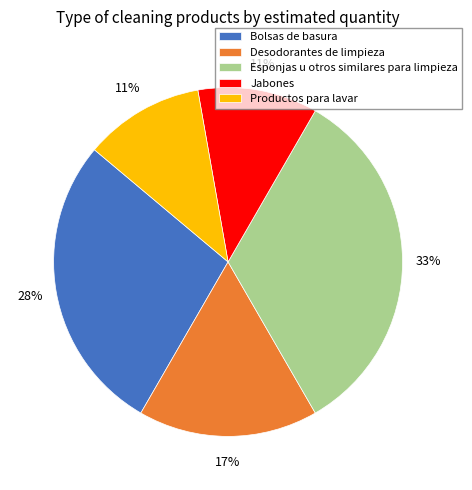

To the nearest percent, what percentage of the pie is Esponjas u otros similares para limpieza?

33%